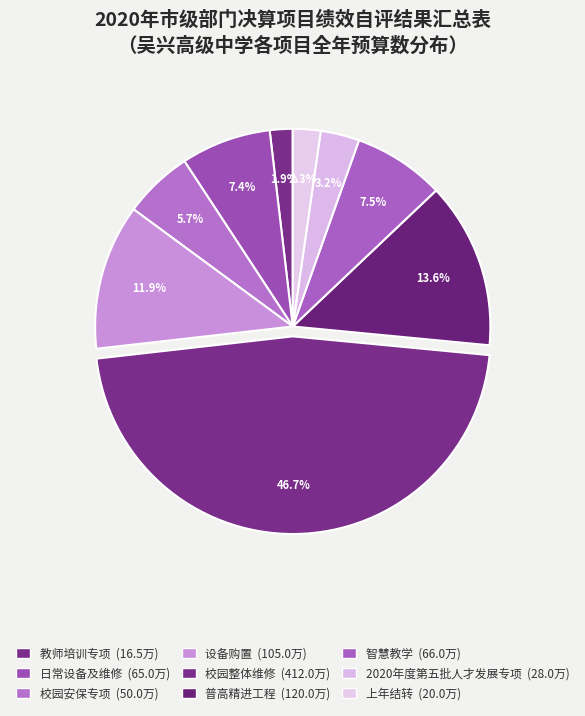

Count the number of slices in the pie.

9